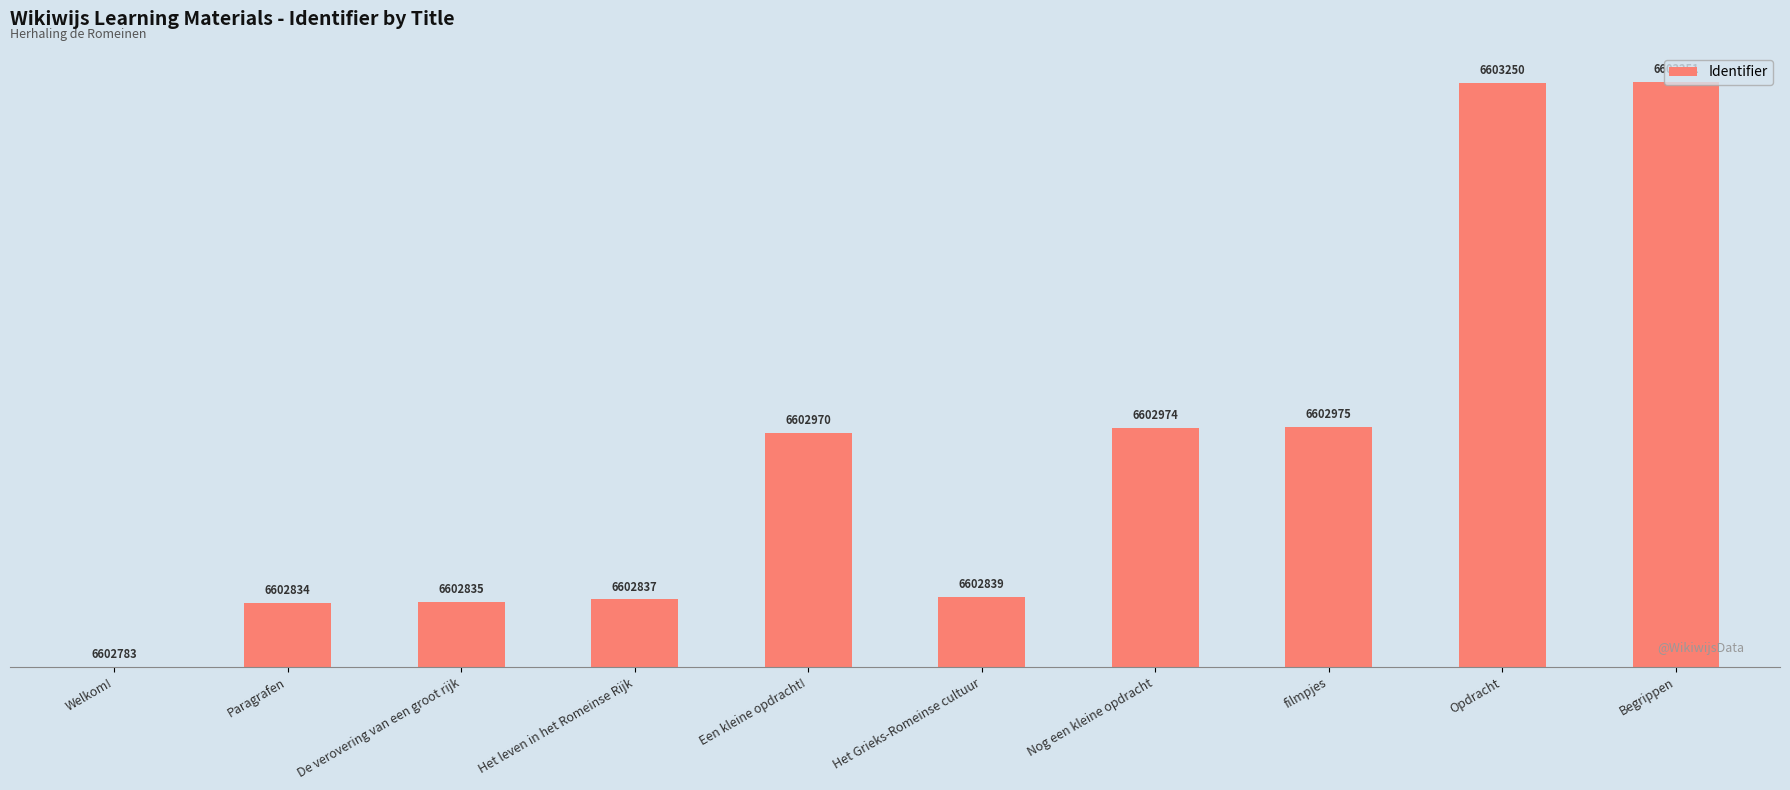

How many bars are there in total?

10